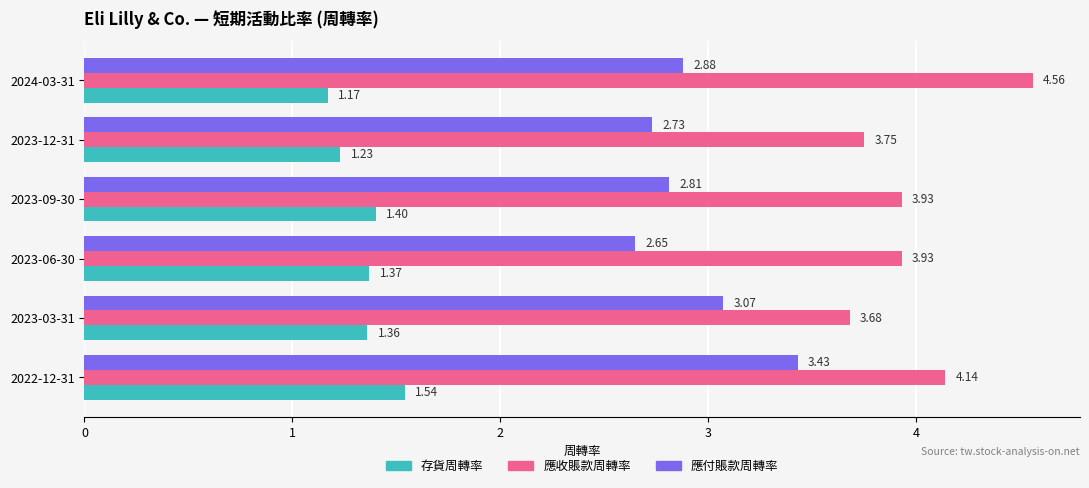

At how many categories does at least one series exceed 2?

6